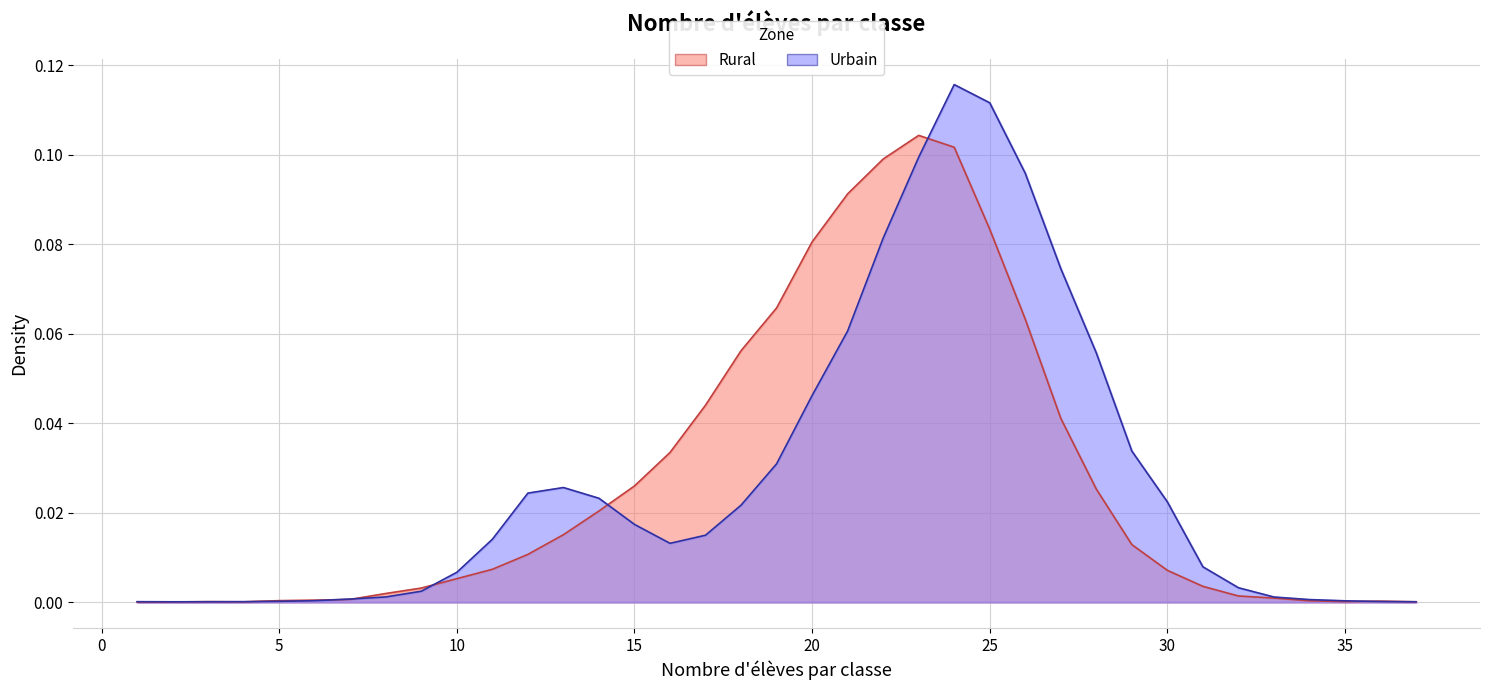

At which label does Rural reach its peak?

23